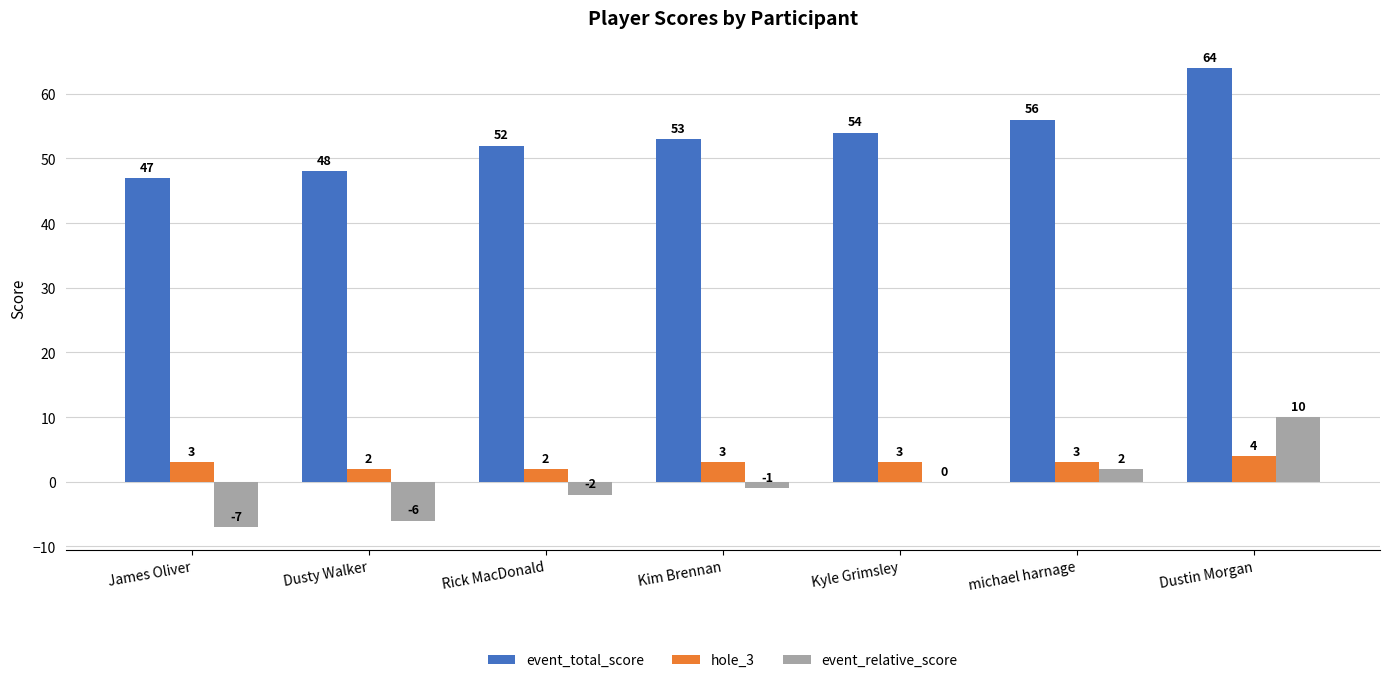

Are the bars horizontal?

No